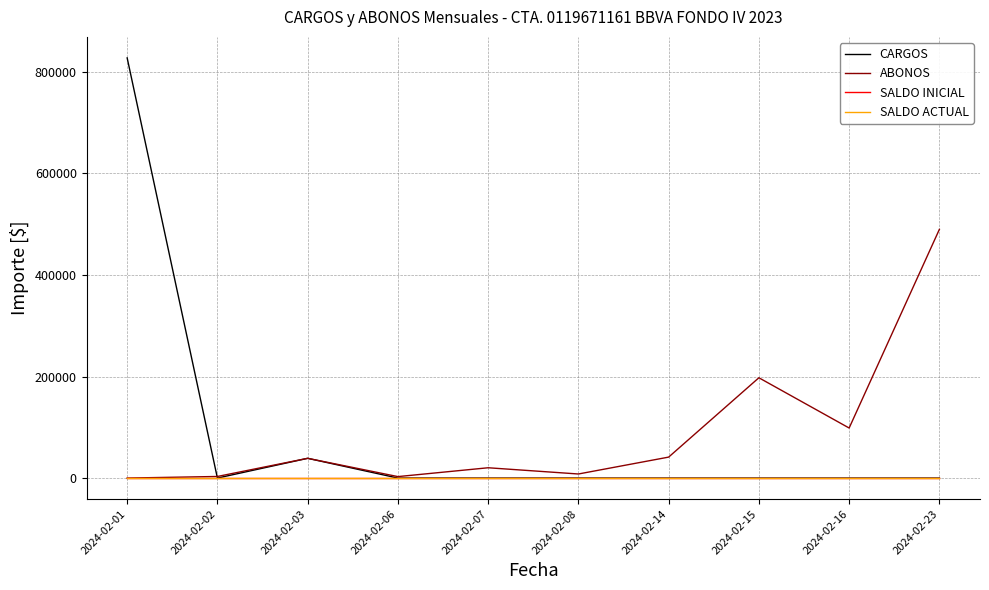

Rank the series by their maximum value, from highest to lowest.

CARGOS, ABONOS, SALDO INICIAL, SALDO ACTUAL